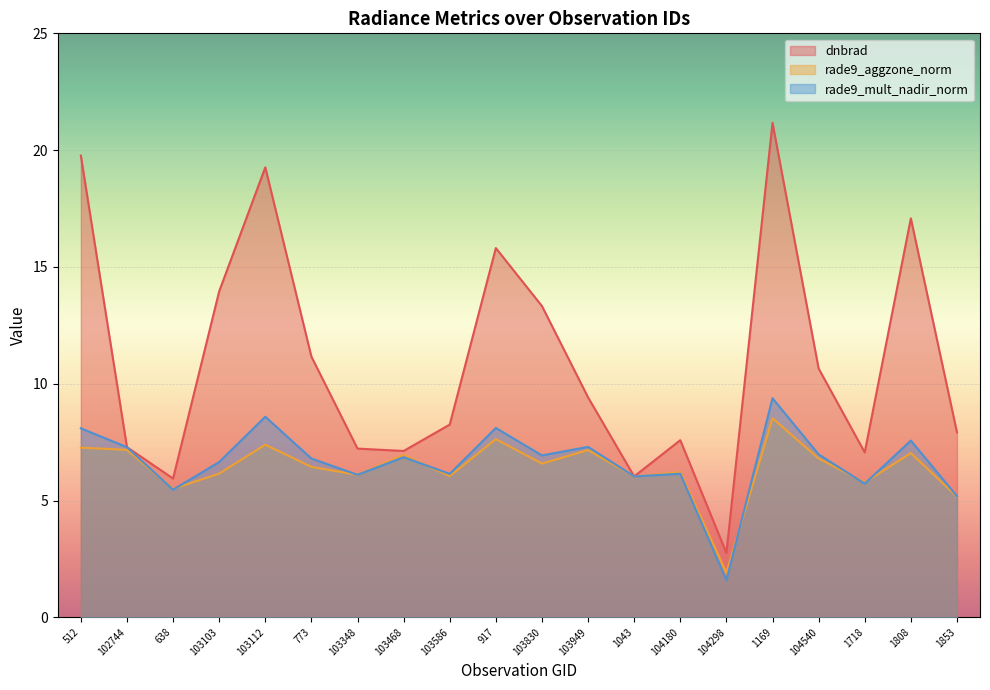

At how many categories does at least one series exceed 20?

1